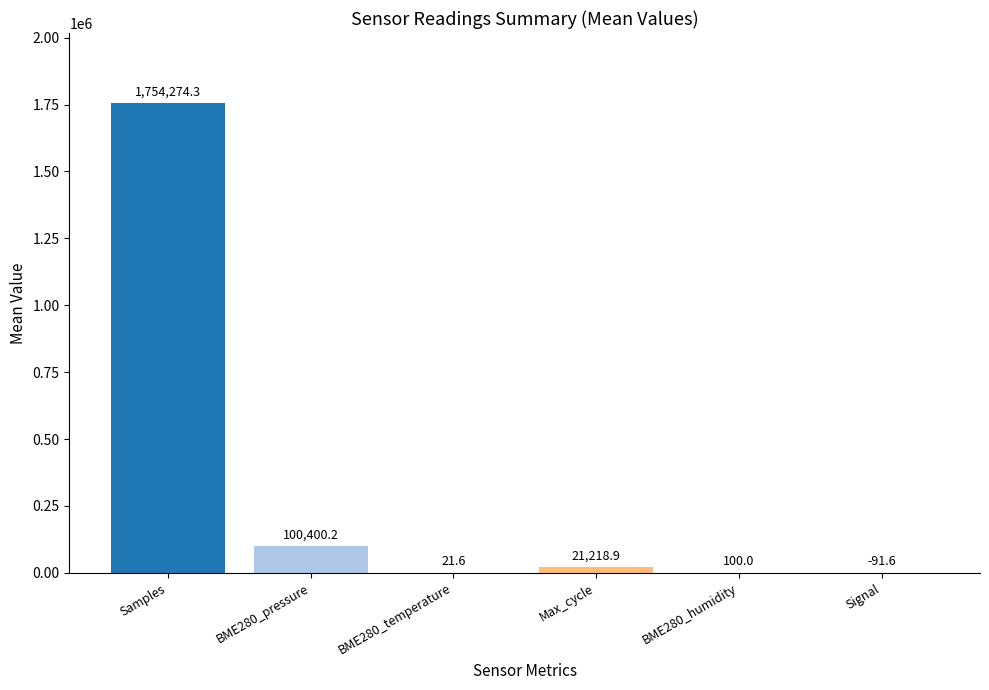

What is the ratio of the value at Samples to the value at Max_cycle?

82.7